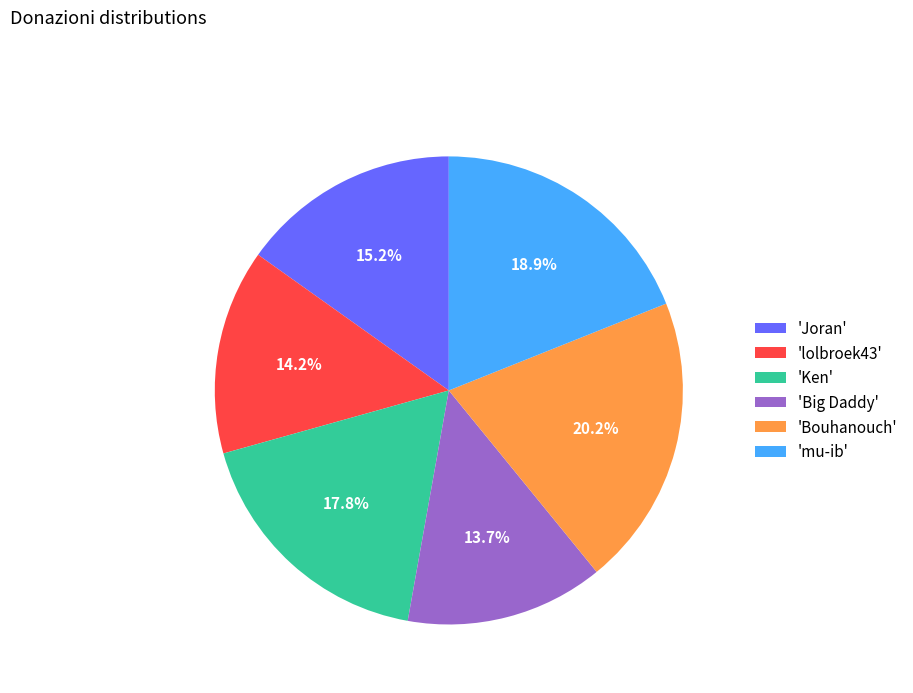

Which category has the biggest portion of the pie?

'Bouhanouch'